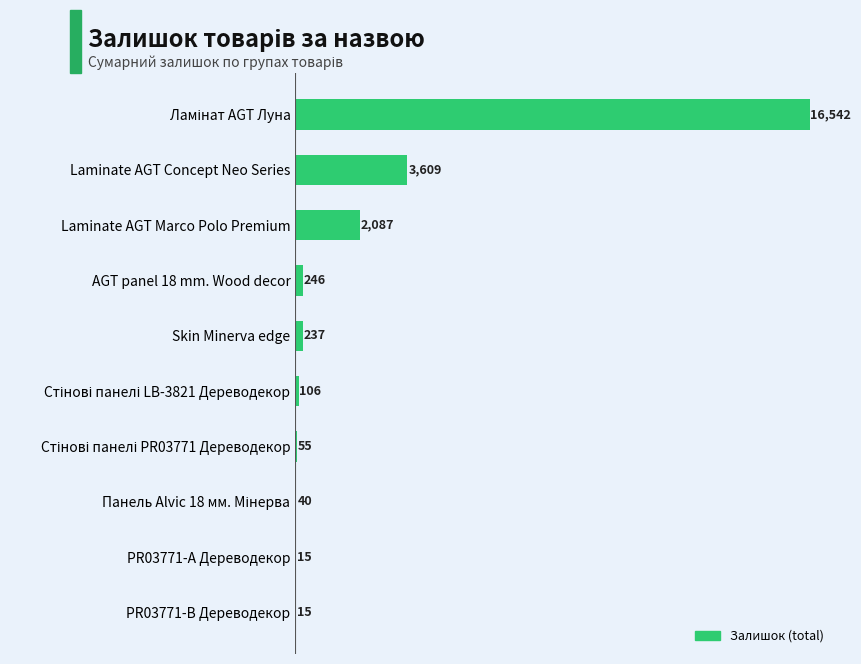

What is the maximum value shown in the chart?

16542